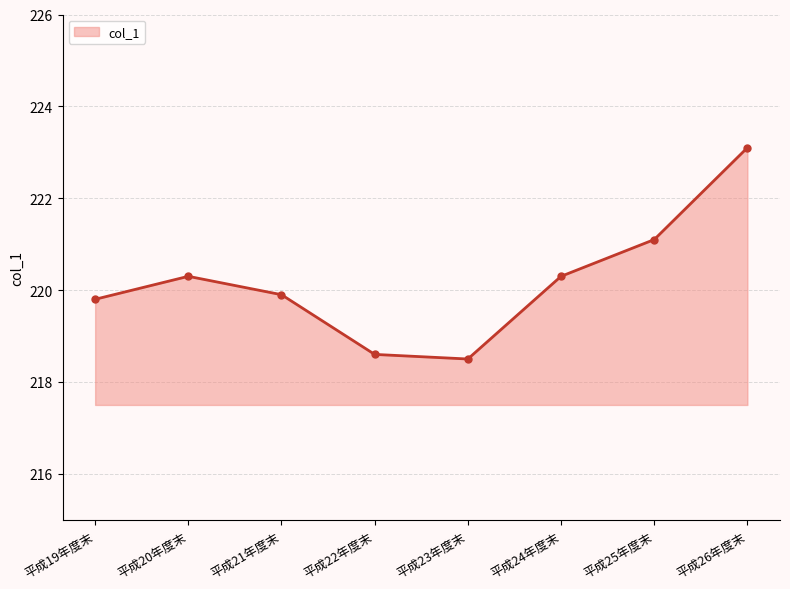

At which label is the value closest to 220?

平成21年度末